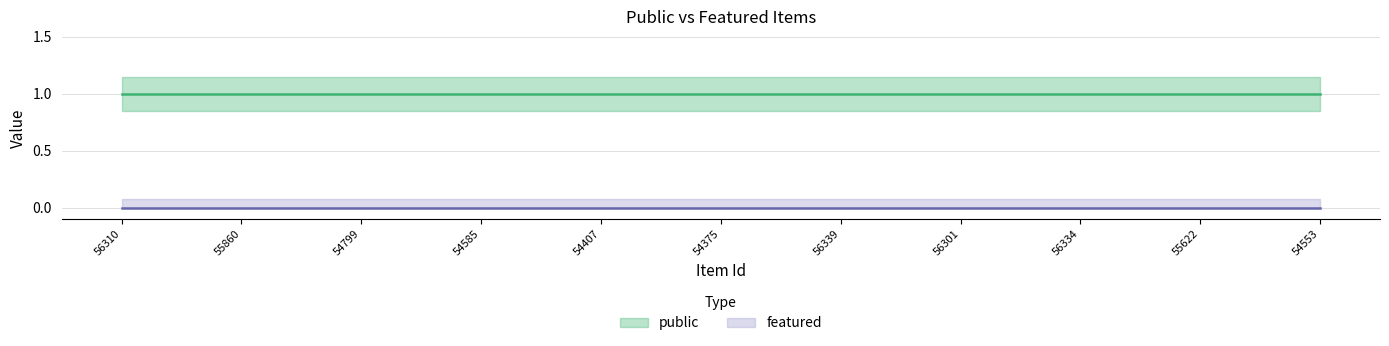

True or false: featured and public intersect in this chart.

False